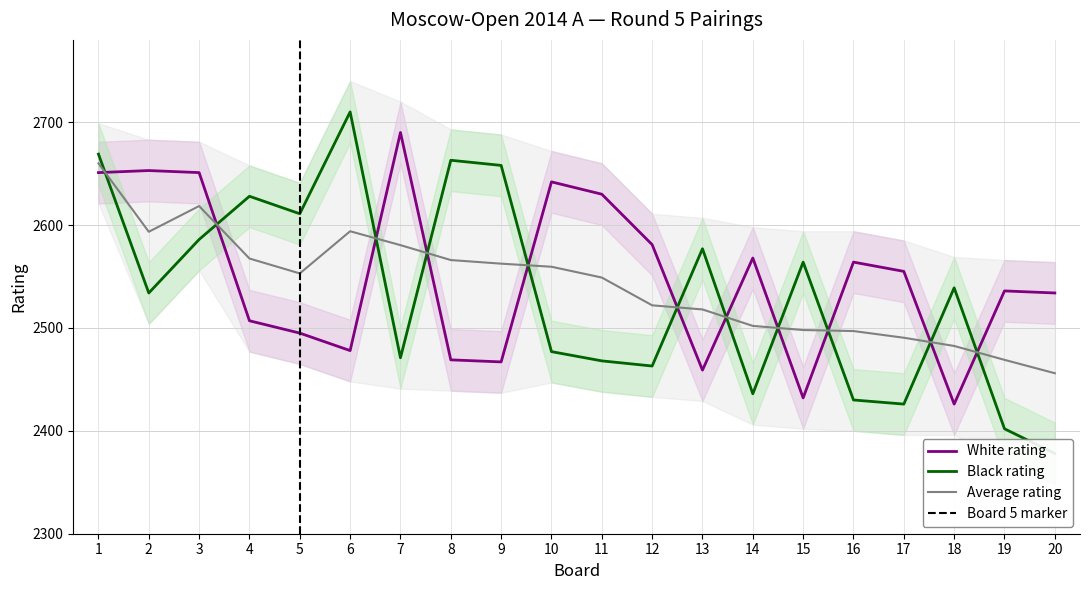

True or false: Board number has more than 0 interior local peaks.

False